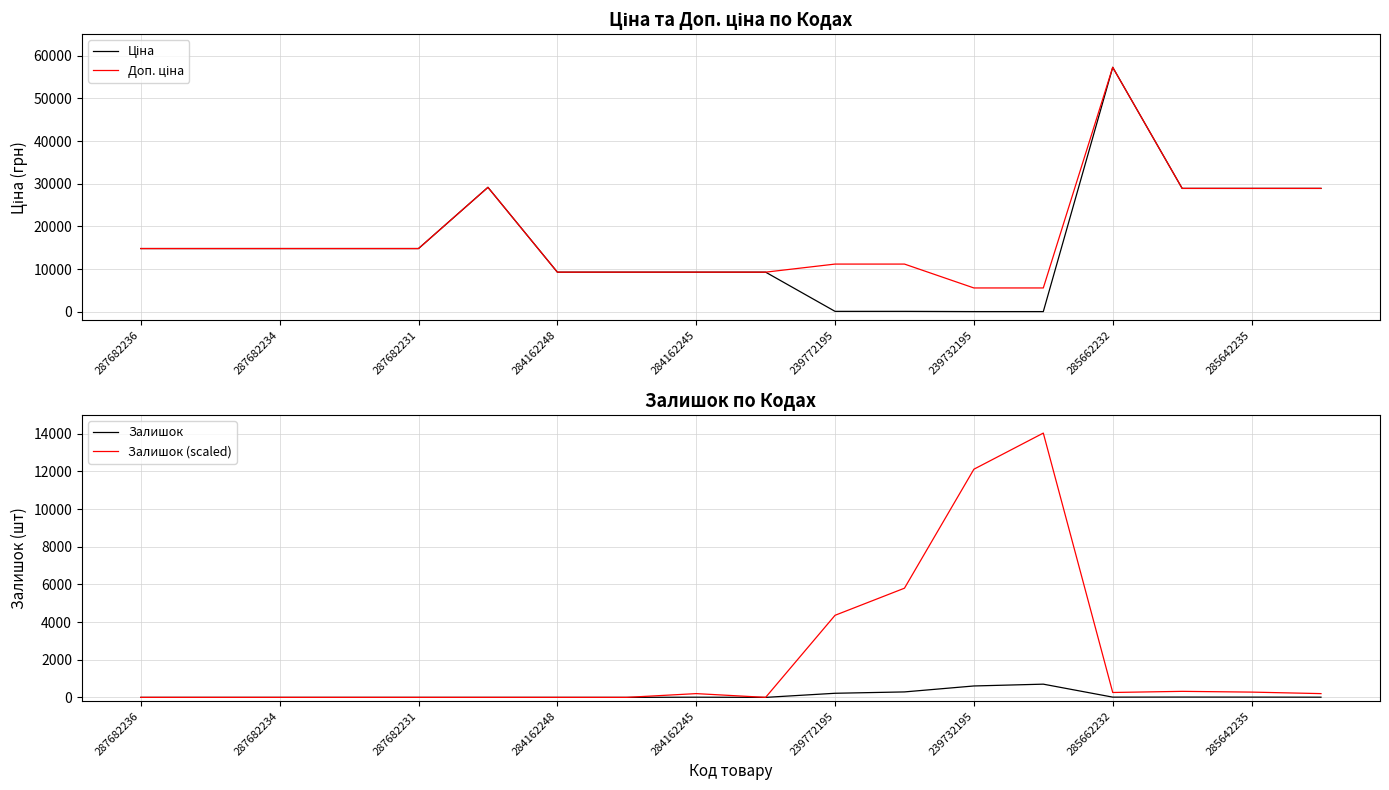

What is the lowest value of the Ціна series?

55.9